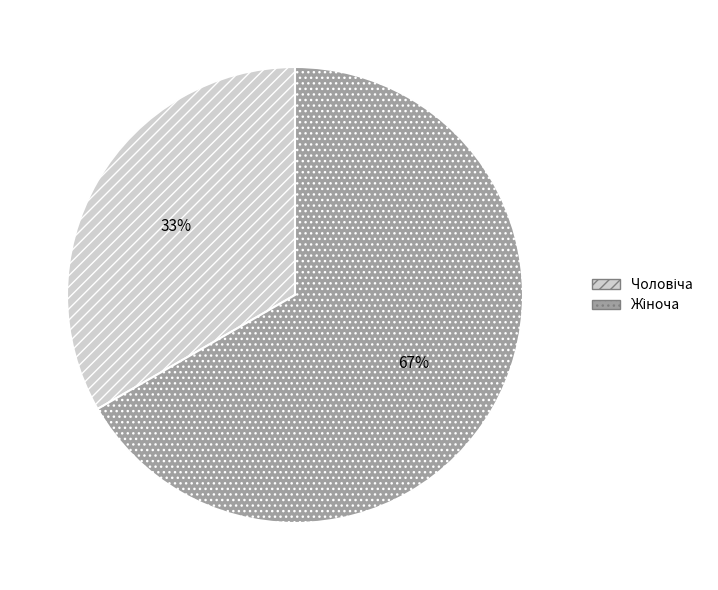

Does any single category account for the majority?

Yes